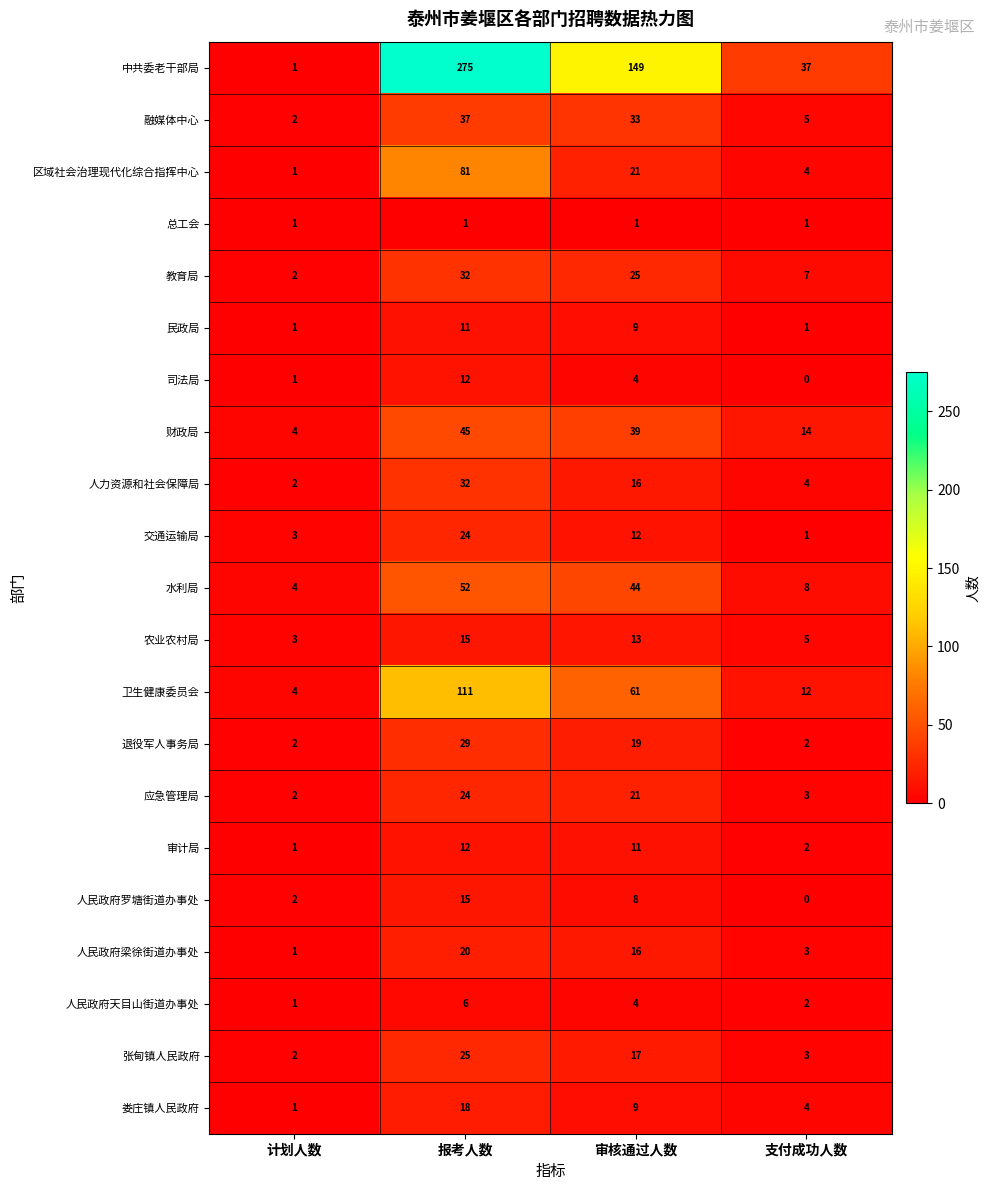

Between 计划人数 and 报考人数, which series saw the biggest shift?

中共委老干部局